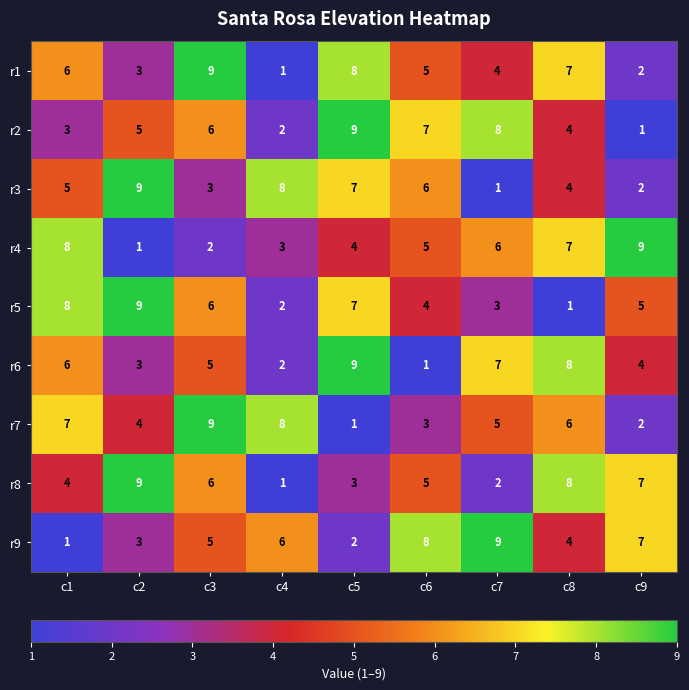

Count the r3 values in the range 3 to 7.

5